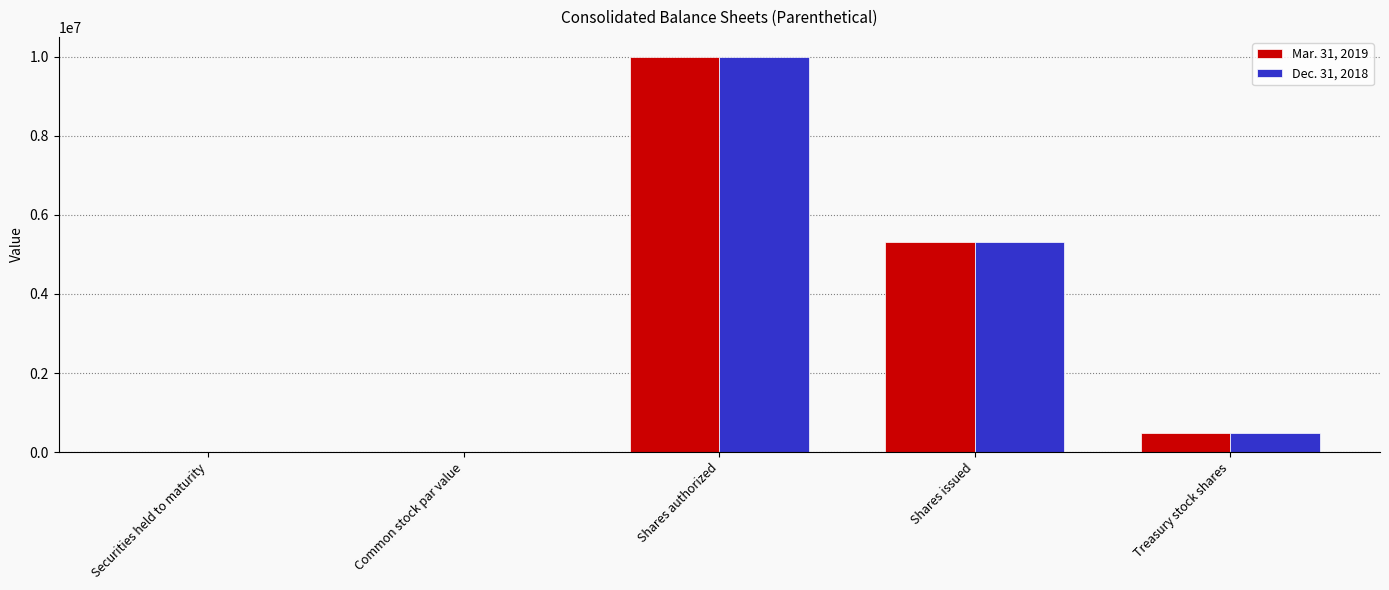

Which label corresponds to the largest value in the chart?

Shares authorized